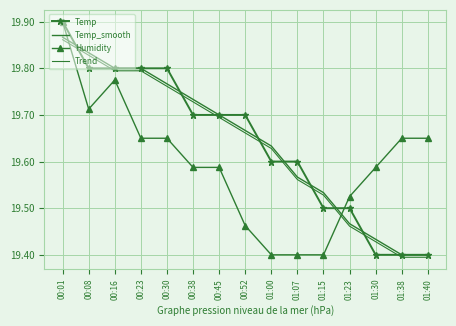

At which category does the chart reach its peak across all series?

00:01